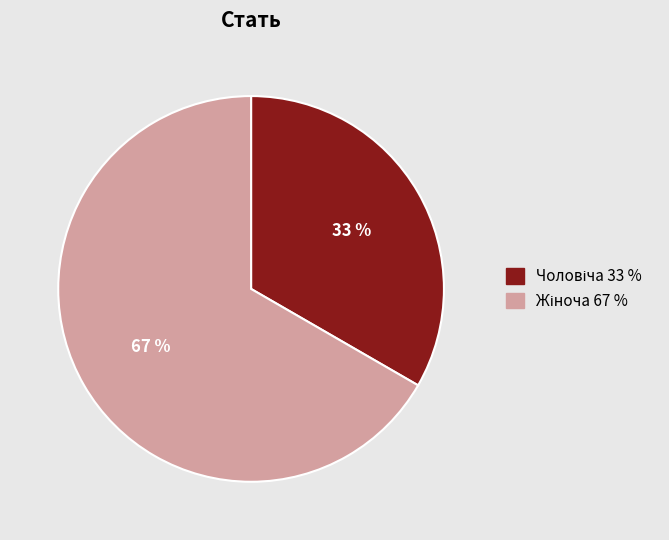

Does any single category account for the majority?

Yes